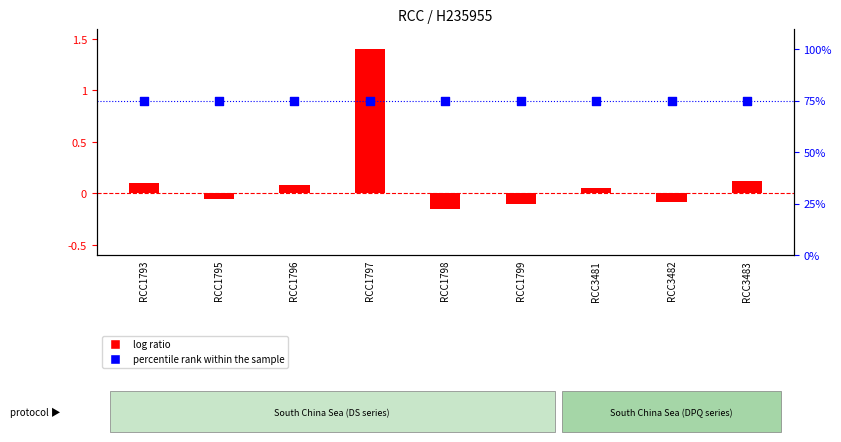

What are all the series names shown in the legend?

log ratio, percentile rank within the sample